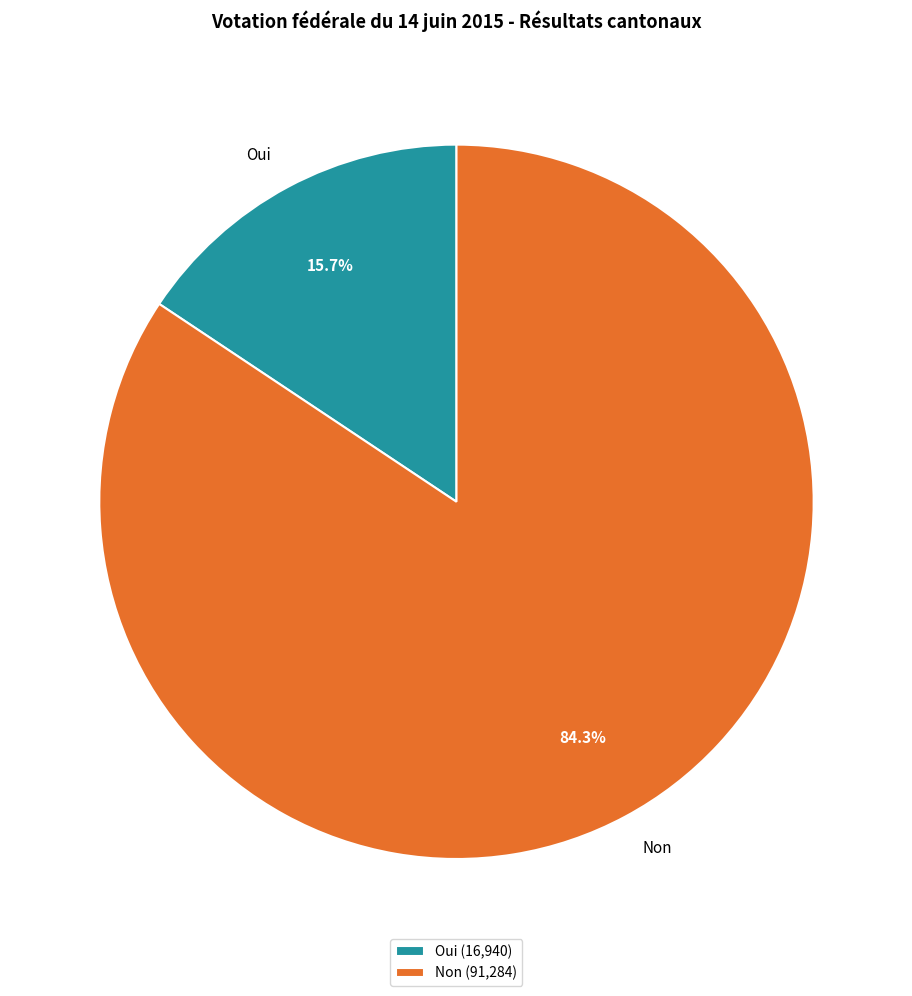

Which slice is the smallest?

Oui